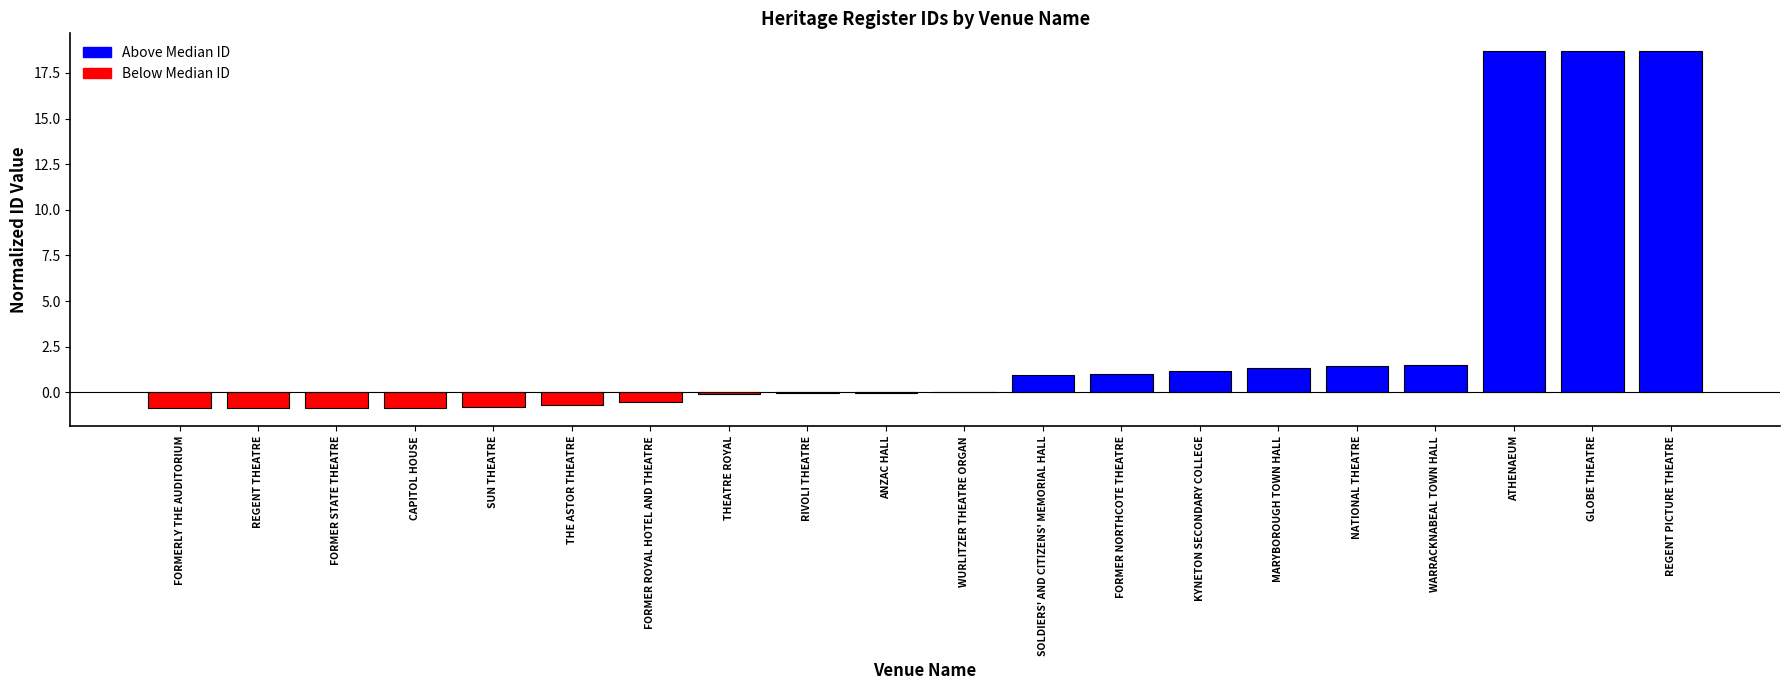

Between MARYBOROUGH TOWN HALL and REGENT PICTURE THEATRE, which is larger?

REGENT PICTURE THEATRE